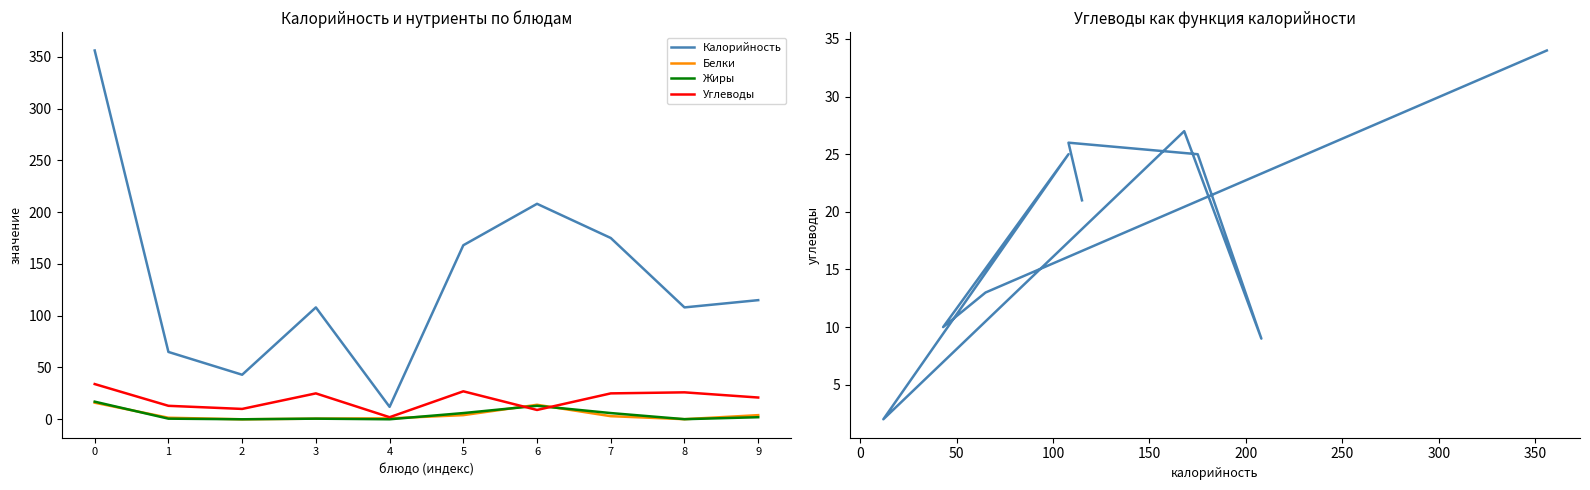

How many lines are shown in the chart?

4